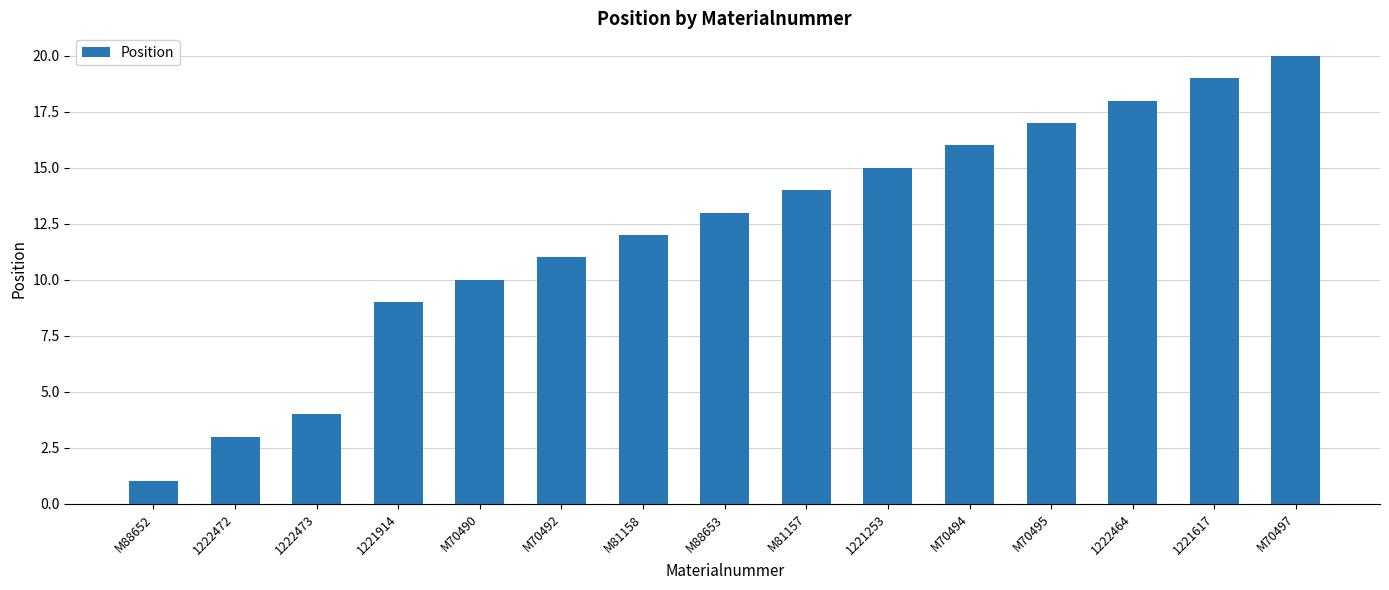

Which category has the lowest value across all series?

M88652